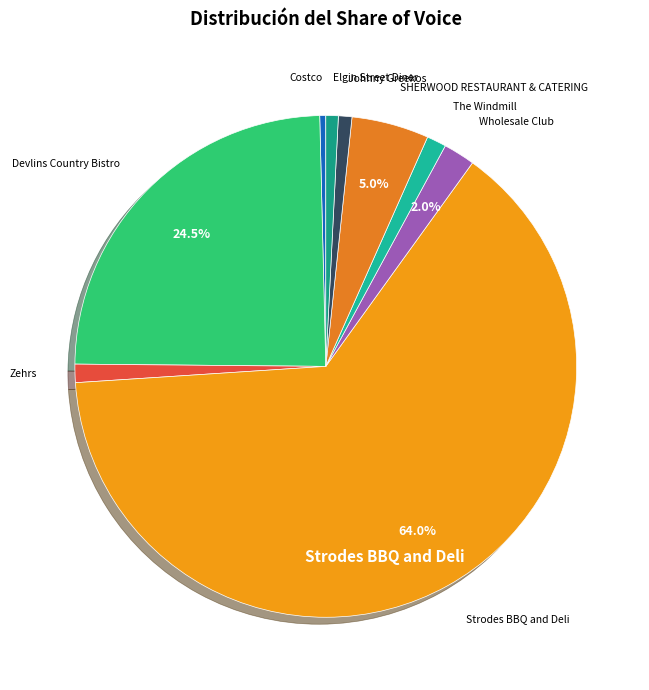

How many slices are in this pie chart?

9